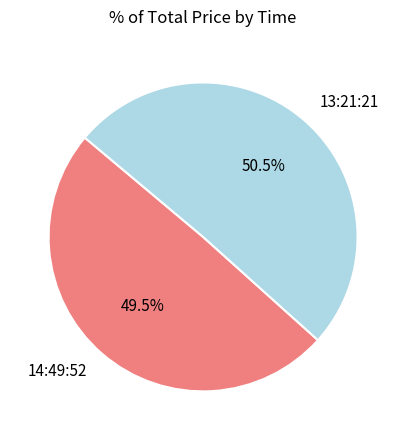

Which slice represents more than half of the pie?

13:21:21